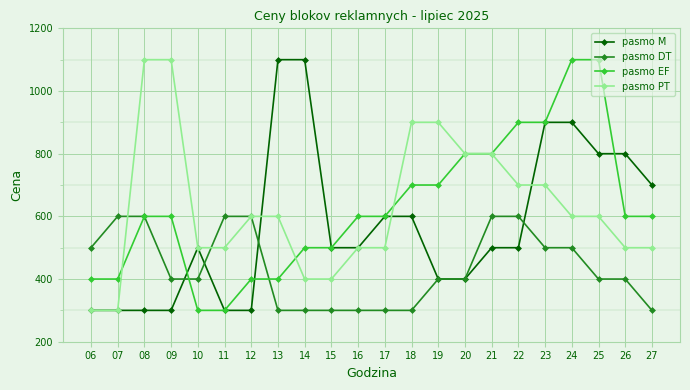

True or false: pasmo M has a value of 554 at 20.

False